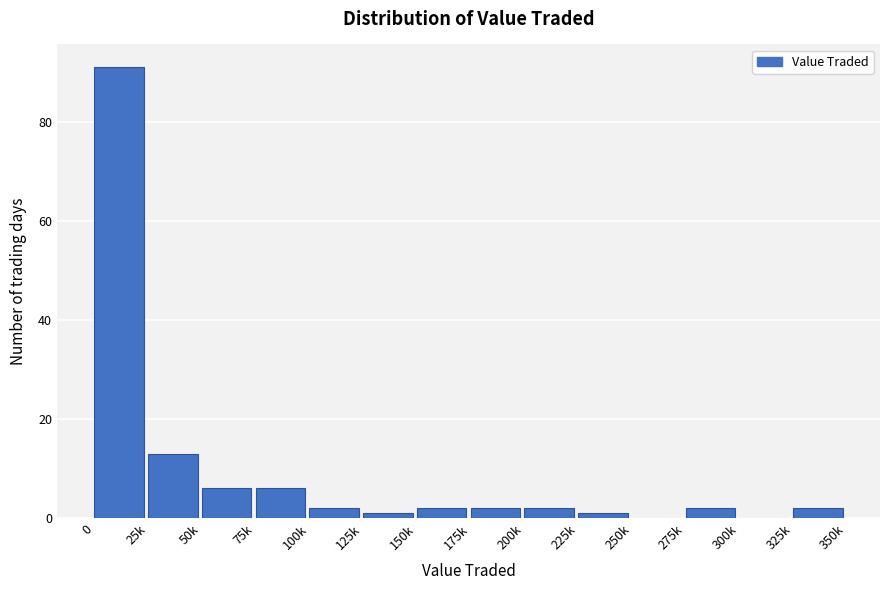

Reading right to left, list all the values displayed in this chart.

325k=2	300k=0	275k=2	250k=0	225k=1	200k=2	175k=2	150k=2	125k=1	100k=2	75k=6	50k=6	25k=13	0=91